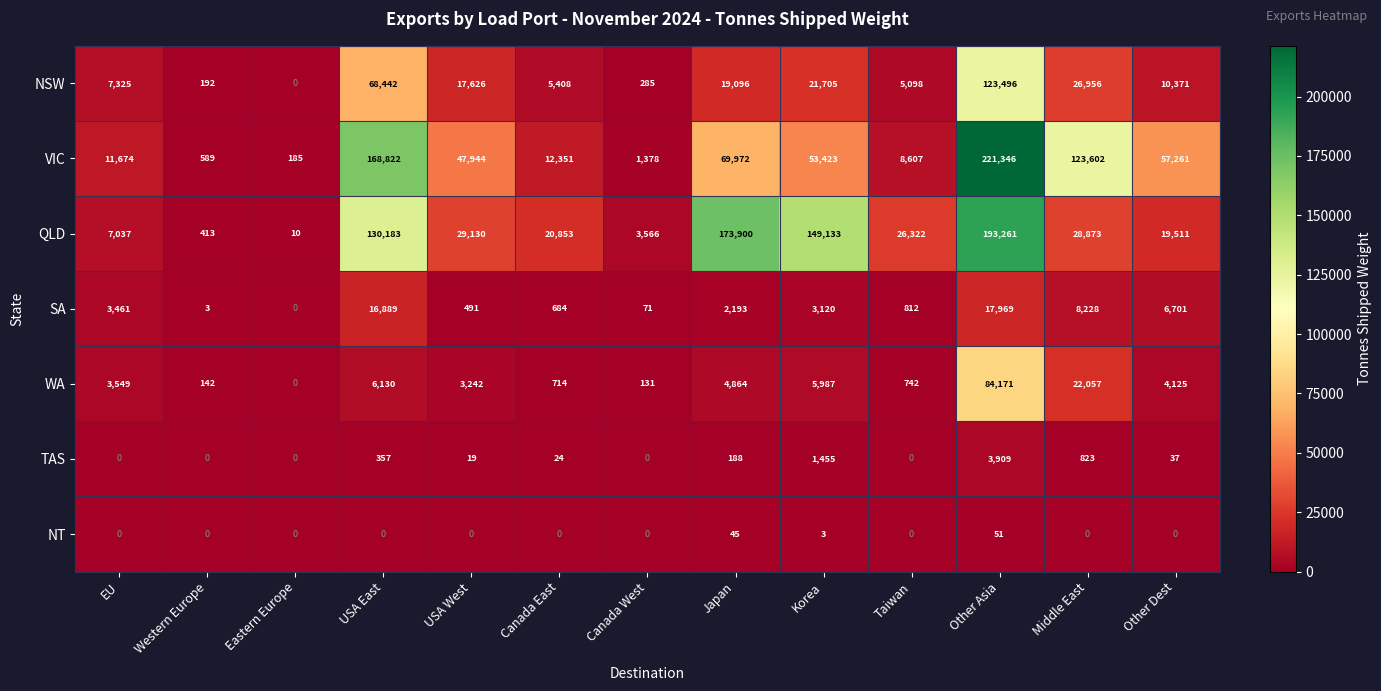

List the series in order of their peak value, lowest first.

NT, TAS, SA, WA, NSW, QLD, VIC